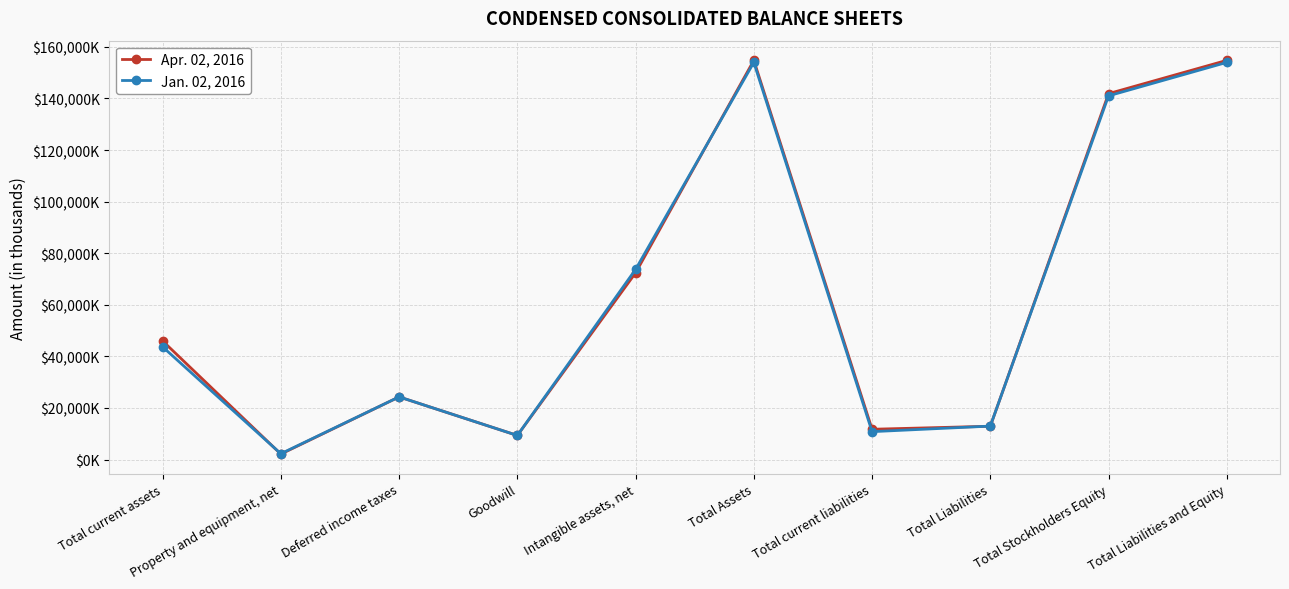

What is the difference between the second highest and second lowest values in the Jan. 02, 2016 series?

144640